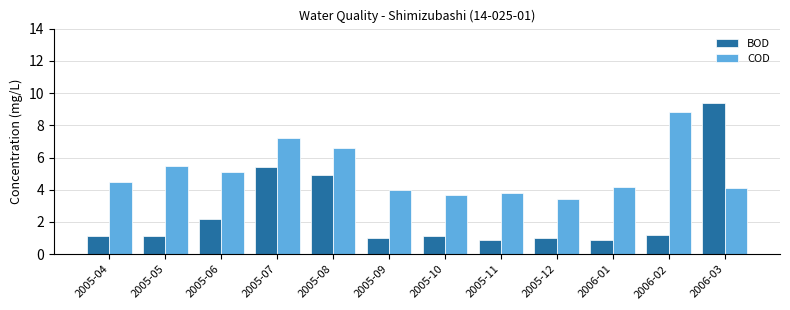

Reading left to right, what are all the values shown in this chart?

BOD: 2005-04=1.1	2005-05=1.1	2005-06=2.2	2005-07=5.4	2005-08=4.9	2005-09=1.0	2005-10=1.1	2005-11=0.9	2005-12=1.0	2006-01=0.9	2006-02=1.2	2006-03=9.4
COD: 2005-04=4.5	2005-05=5.5	2005-06=5.1	2005-07=7.2	2005-08=6.6	2005-09=4.0	2005-10=3.7	2005-11=3.8	2005-12=3.4	2006-01=4.2	2006-02=8.8	2006-03=4.1